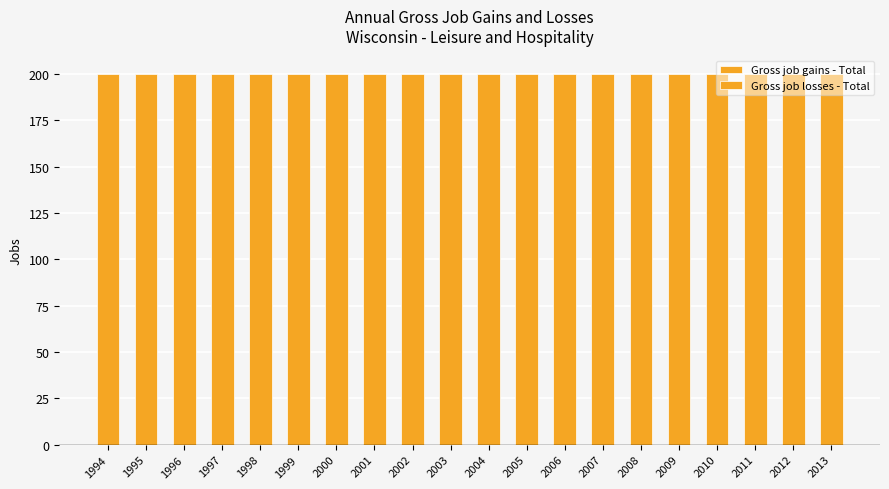

Between 2006 and 2013, which series saw the biggest shift?

Gross job gains - Total